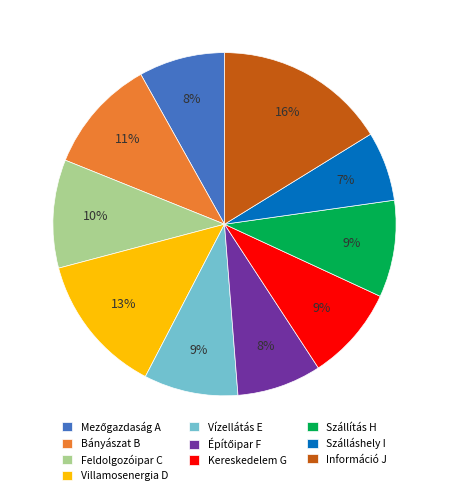

Between Villamosenergia D and Szállítás H, which is larger?

Villamosenergia D